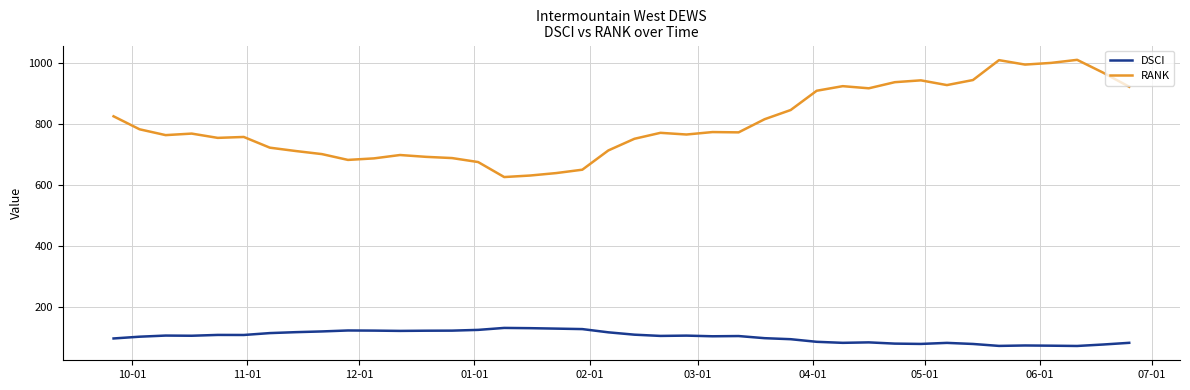

Which series has the widest spread of values?

RANK